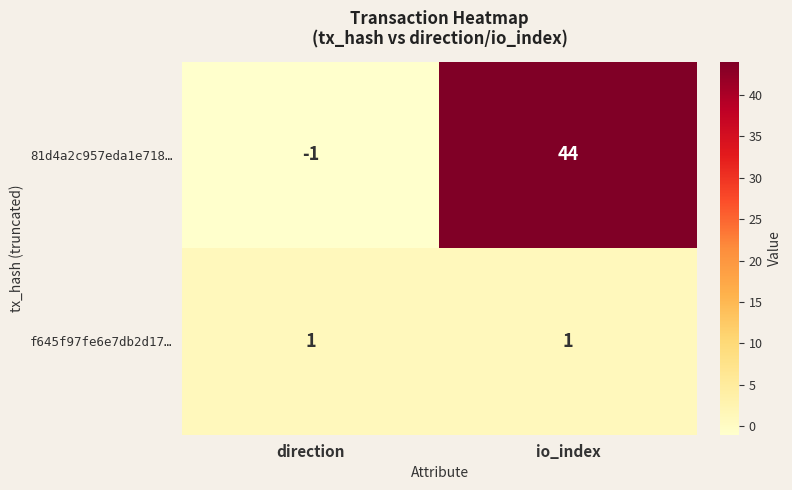

Which series has the widest spread of values?

81d4a2c957eda1e718…